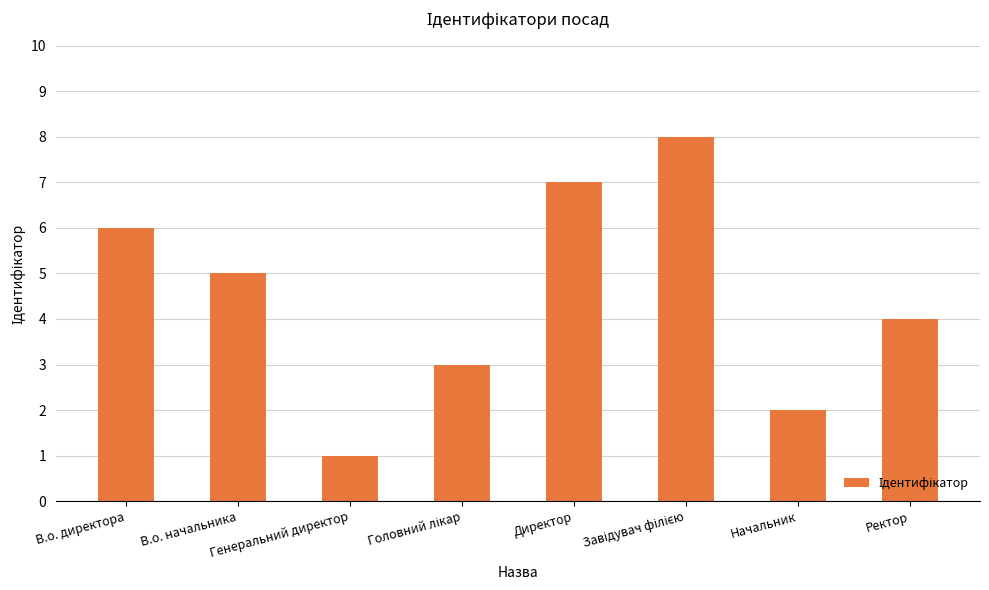

What is the label of the 4th bar from the right?

Директор